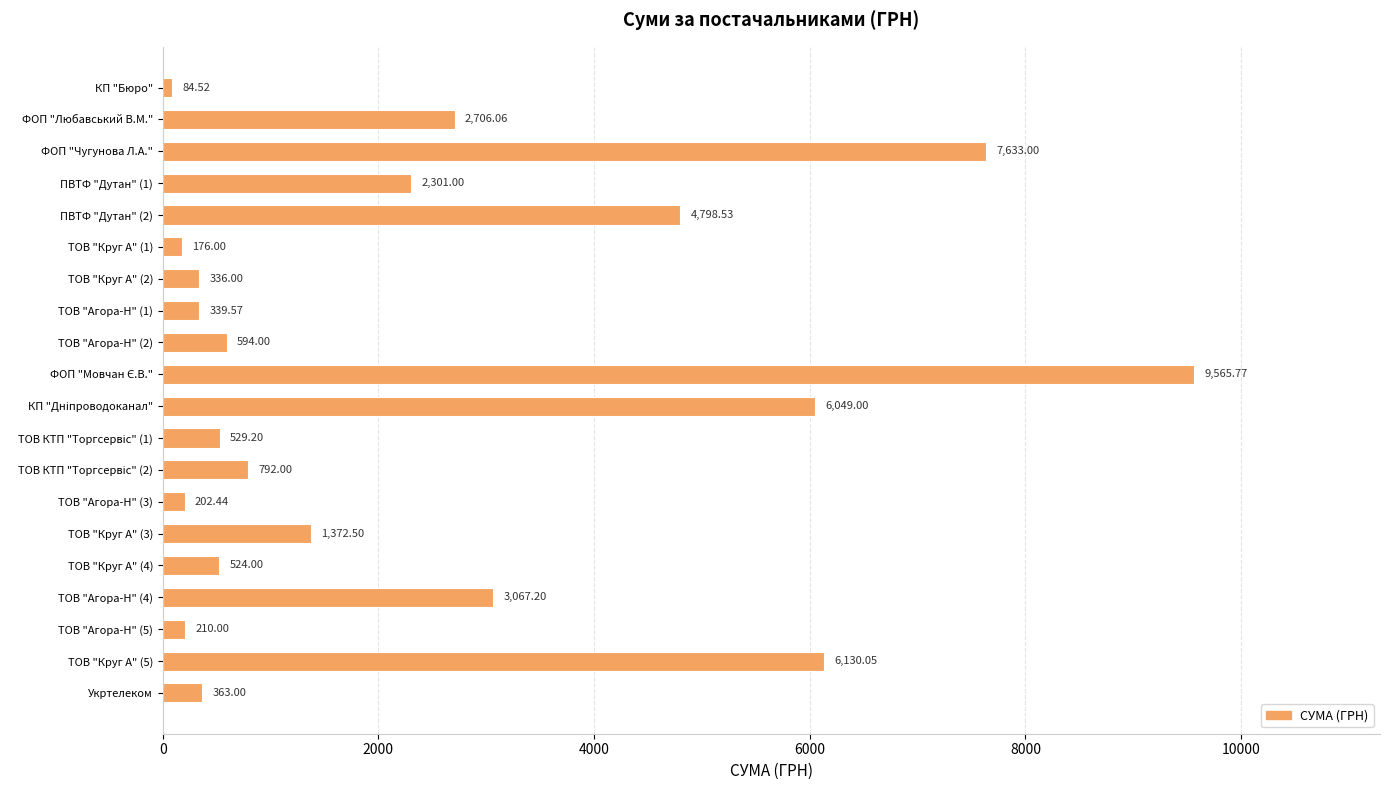

What is the sum of the values at ПВТФ "Дутан" (2) and ТОВ "Круг А" (5)?

10928.6